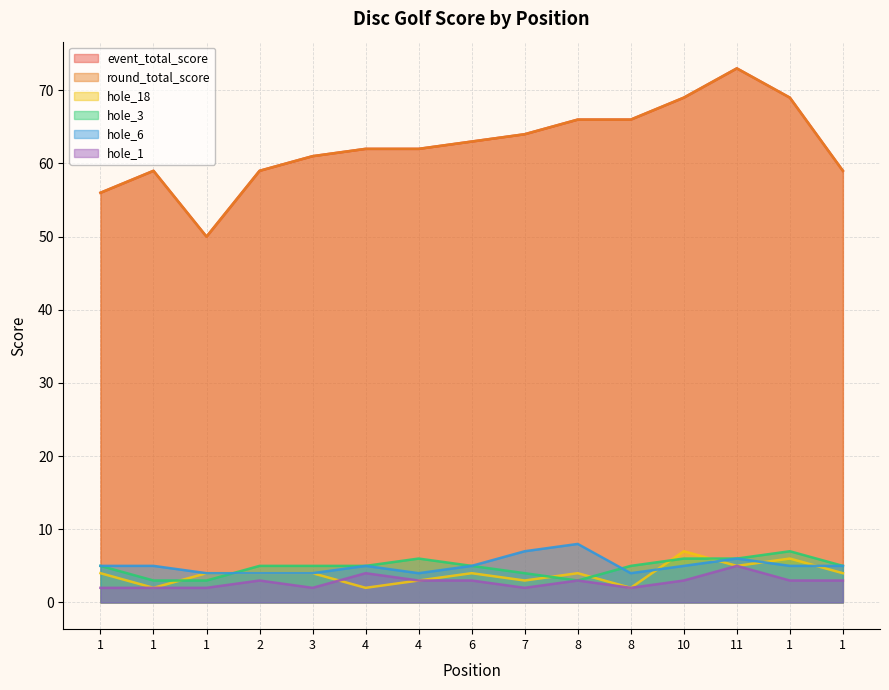

Which series changed the most between 2 and 7?

event_total_score